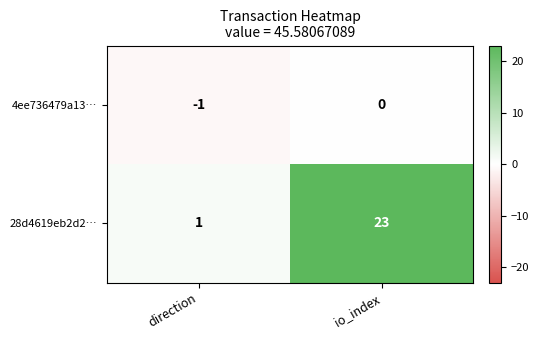

True or false: 28d4619eb2d2… has a value of 23 at io_index.

True